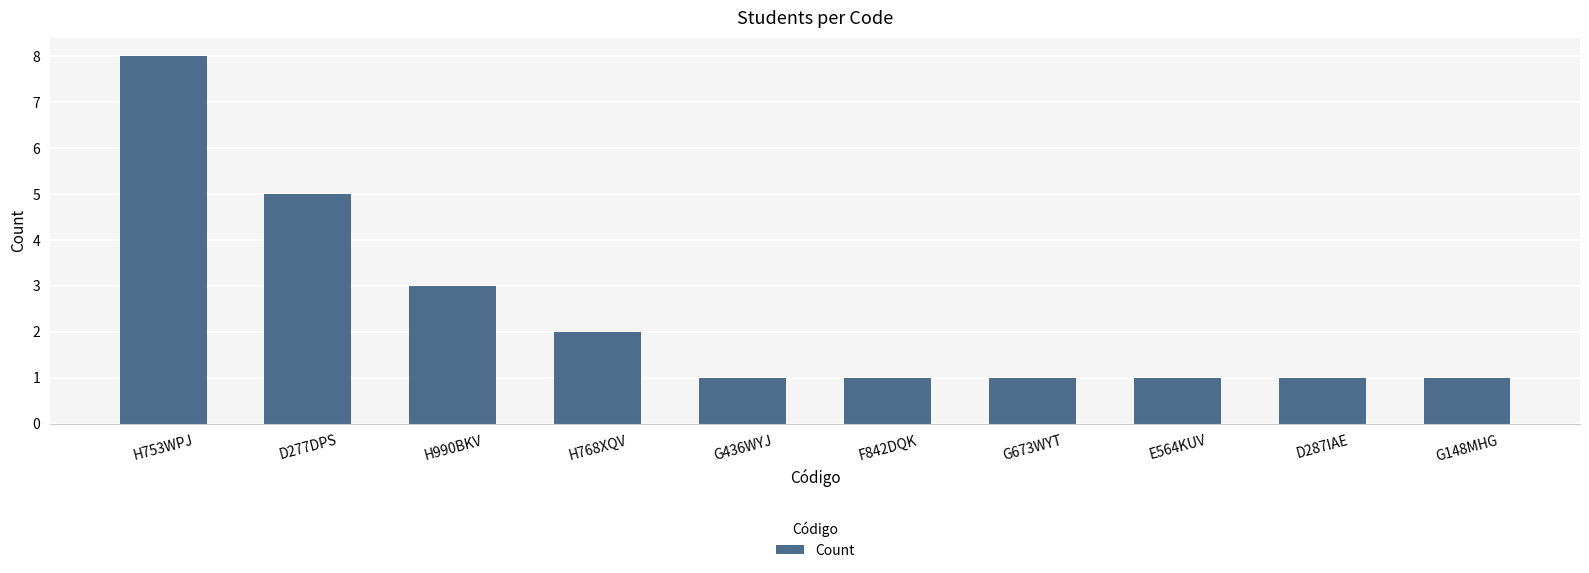

How many categories are shown in the chart?

10